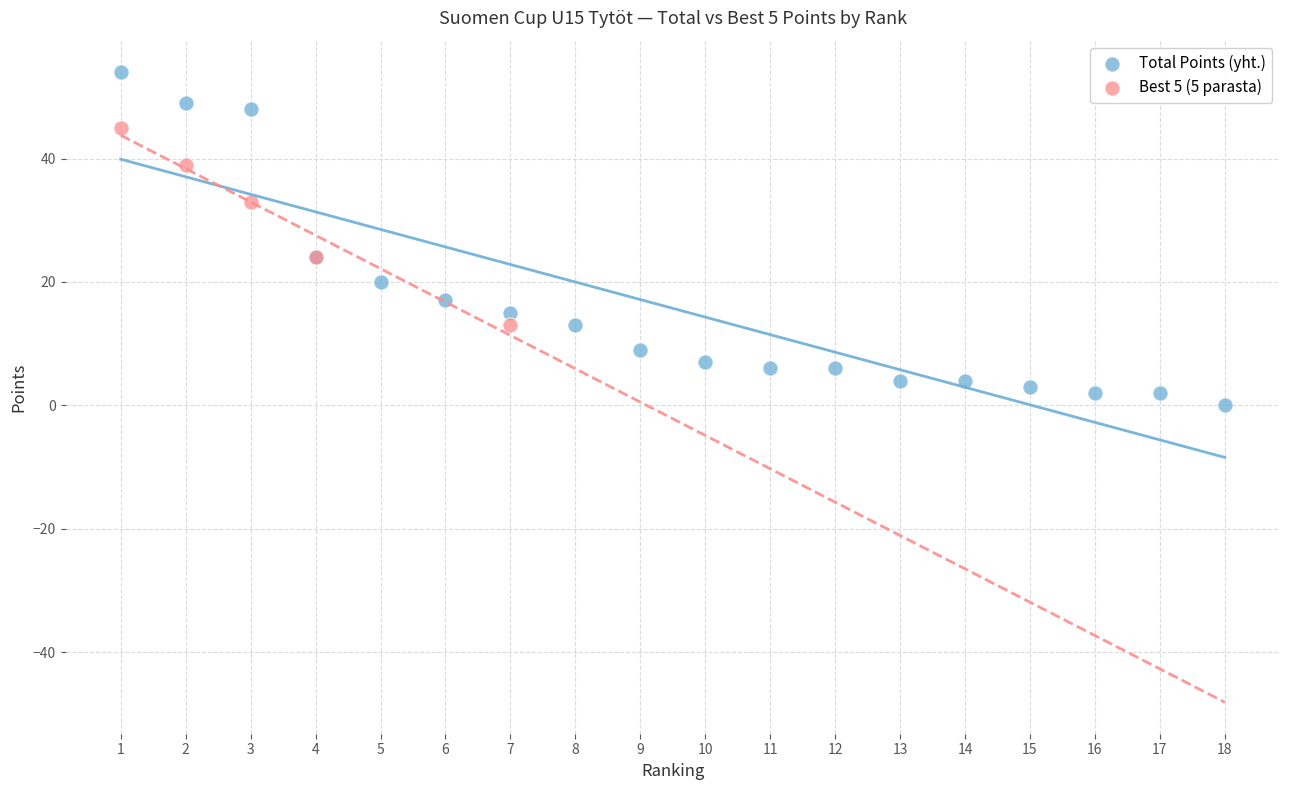

Which series has the largest Y range (max minus min)?

Total Points (yht.)